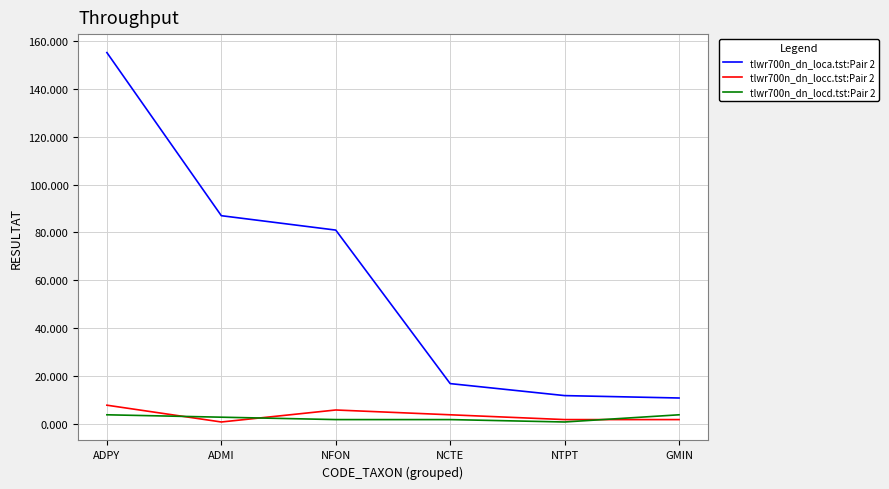

Which category has the highest value across all series?

ADPY